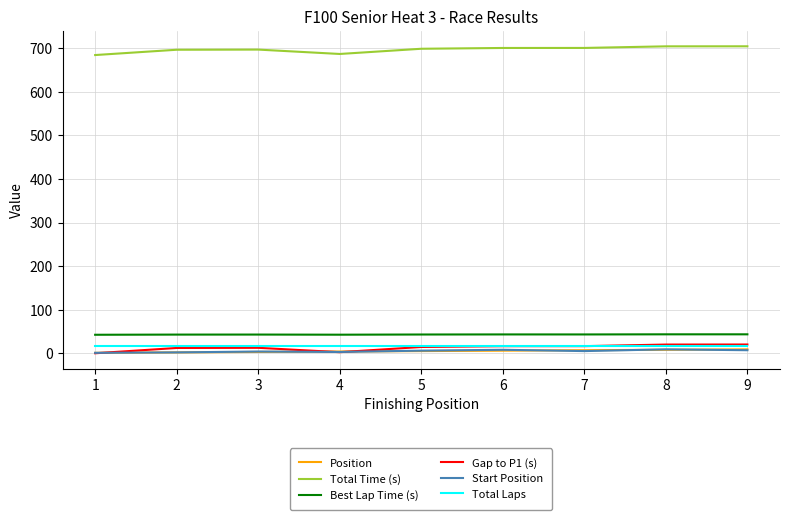

True or false: Position and Total Time (s) cross at least once.

False